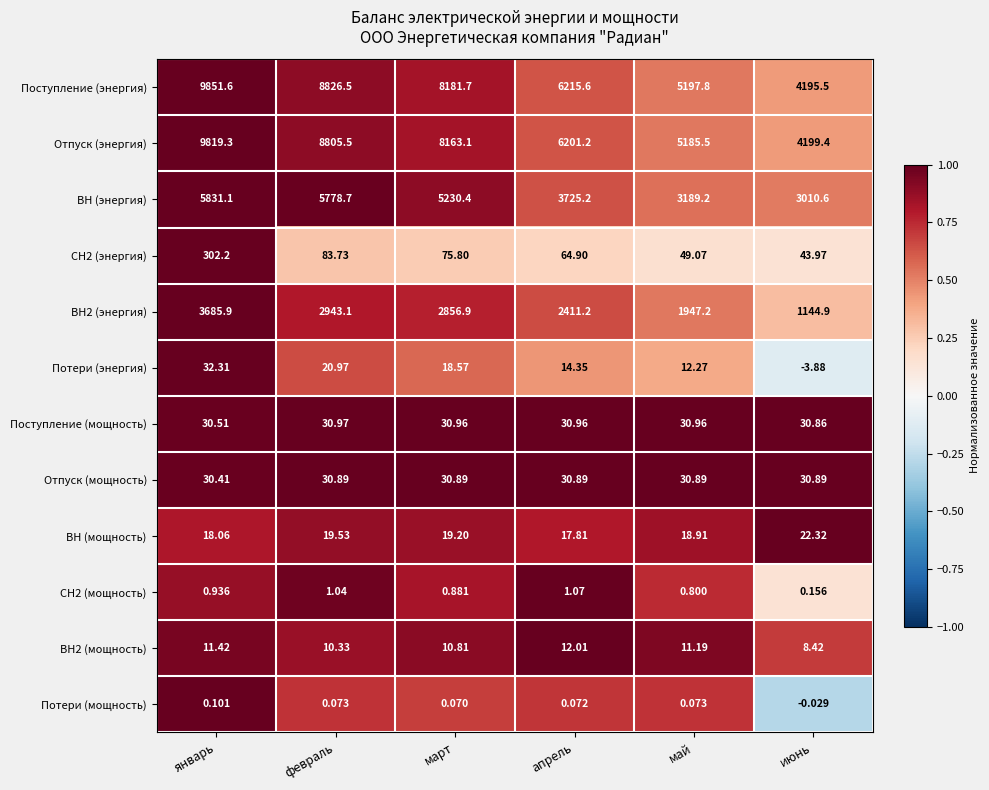

At which label is ВН (энергия) closest to 4420?

апрель